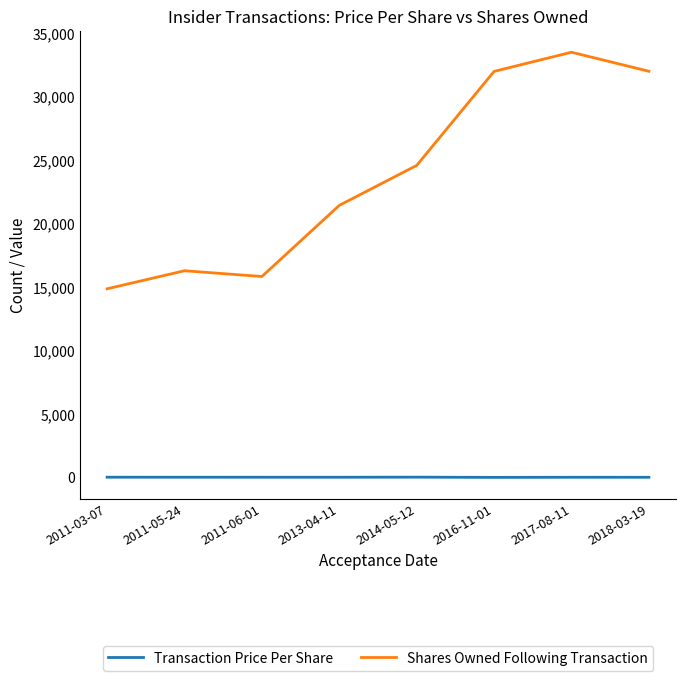

List the series in order of their overall mean, lowest first.

Transaction Price Per Share, Shares Owned Following Transaction